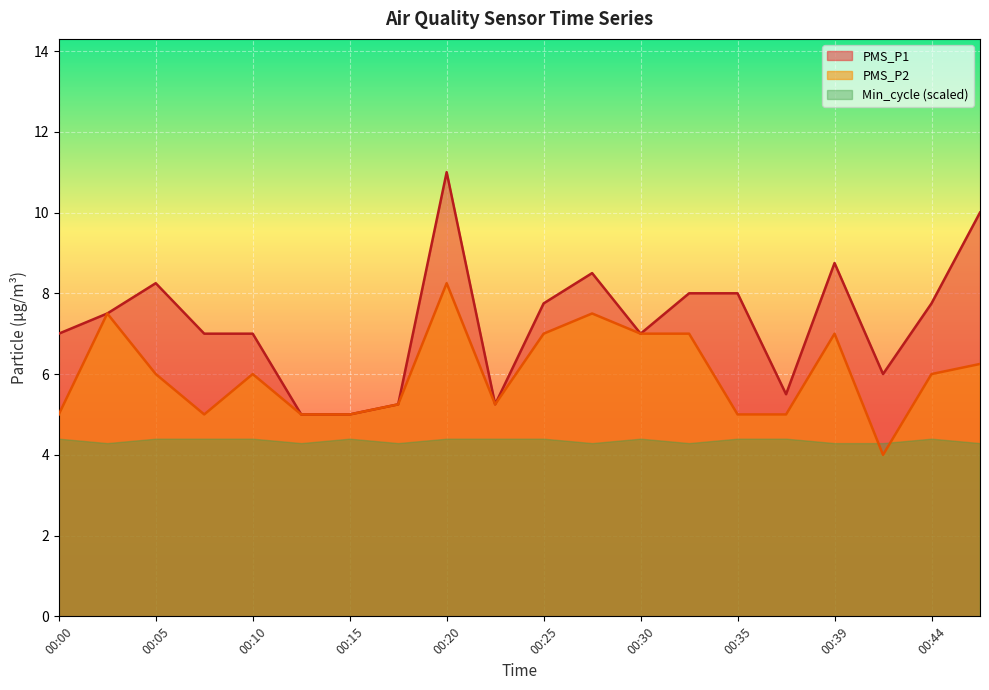

What are all the series names shown in the legend?

PMS_P1, PMS_P2, Min_cycle (scaled)